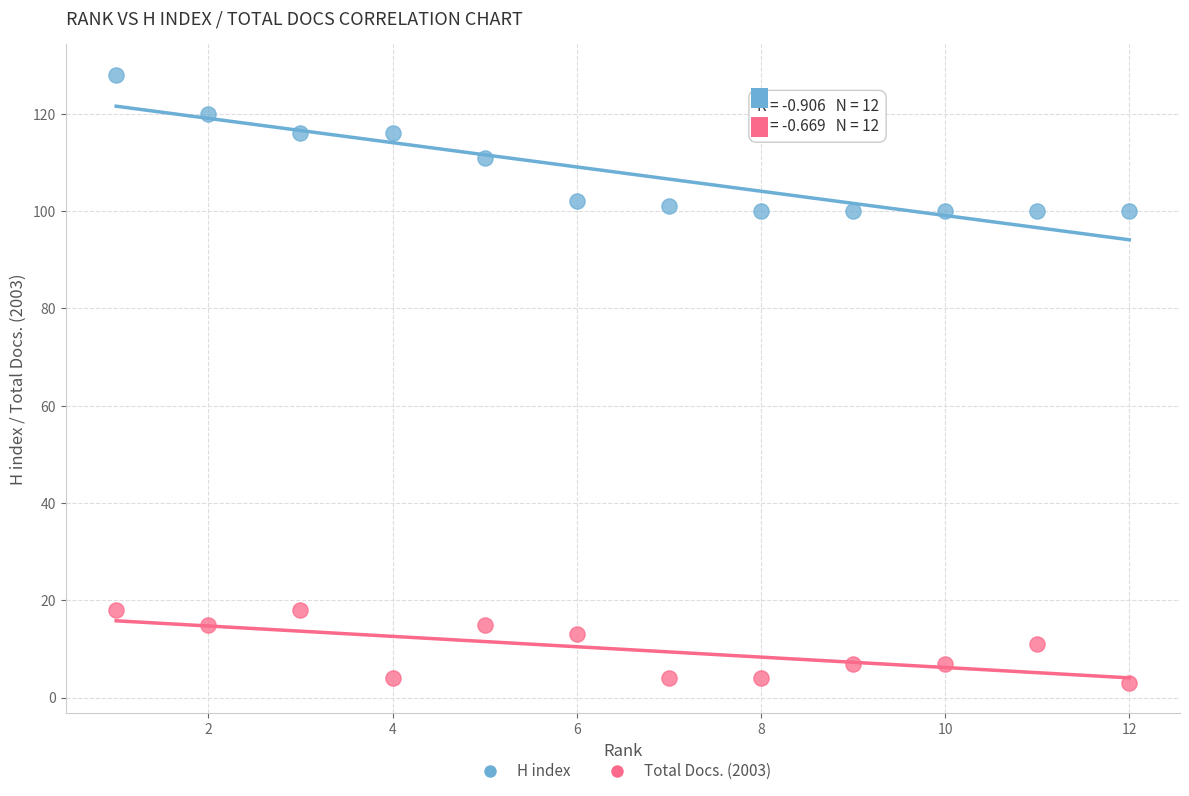

Across all data points, what is the range of Y values (max minus min)?

125